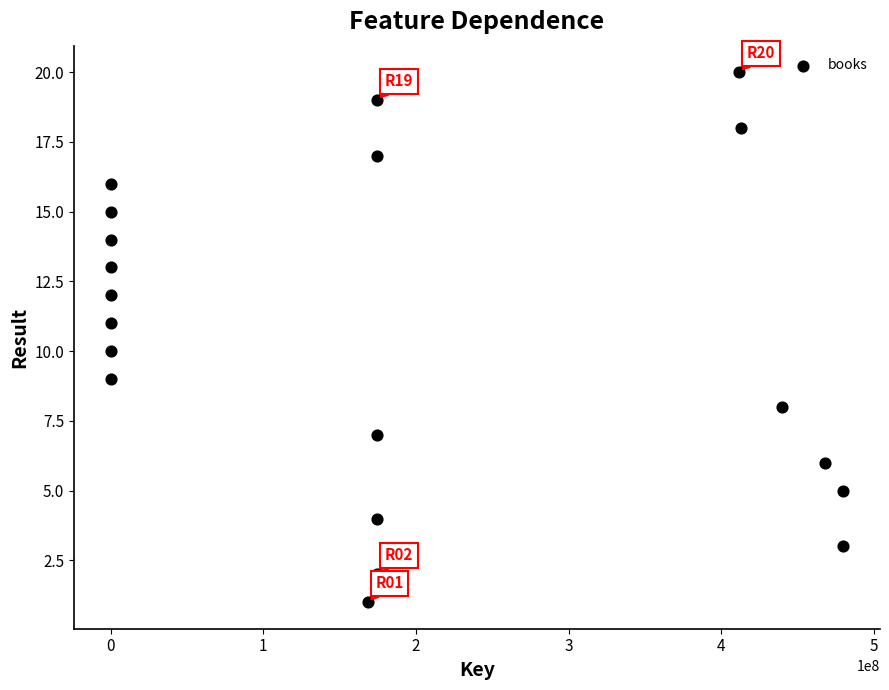

What is the range of X values (max minus min)?

479837977